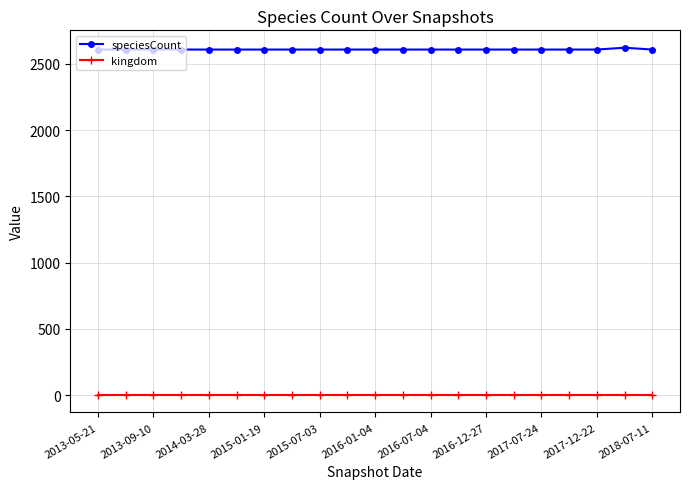

List the series in order of their overall mean, highest first.

speciesCount, kingdom